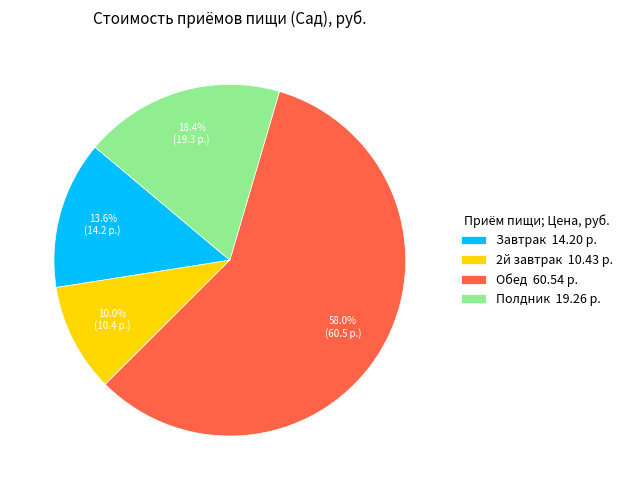

Approximately how many times larger is the value at Полдник 19.26 р. compared to Завтрак 14.20 р.?

1.4